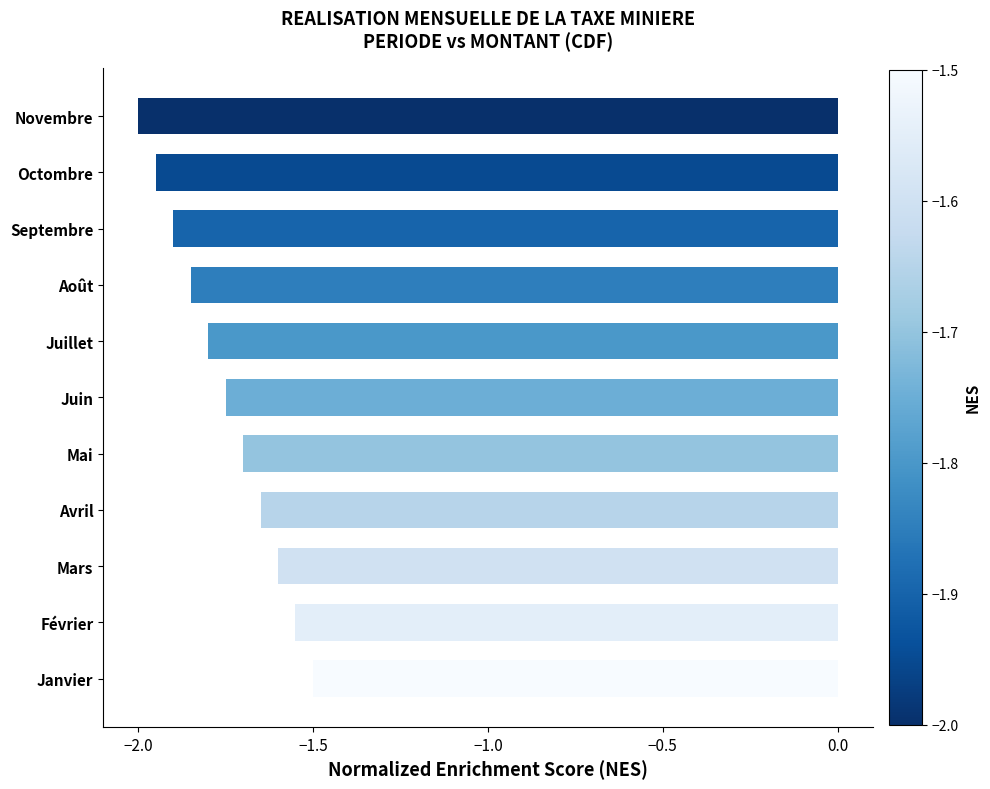

Does the chart contain stacked bars?

No